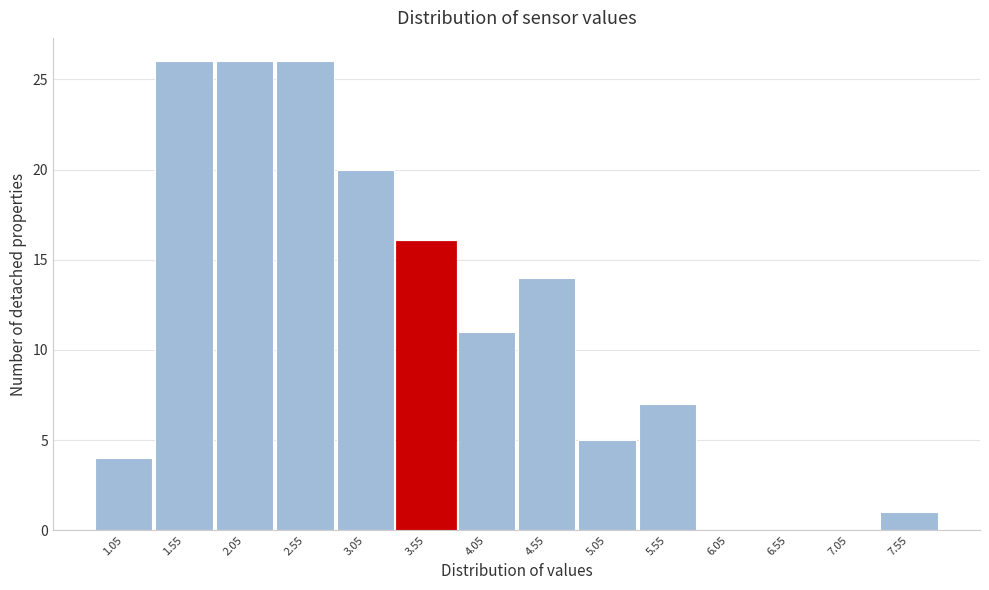

How tall is the bar that spans 0.8 to 1.3 on the x-axis? The values are not printed on the chart, so give them approximately, as read against the axis.

4